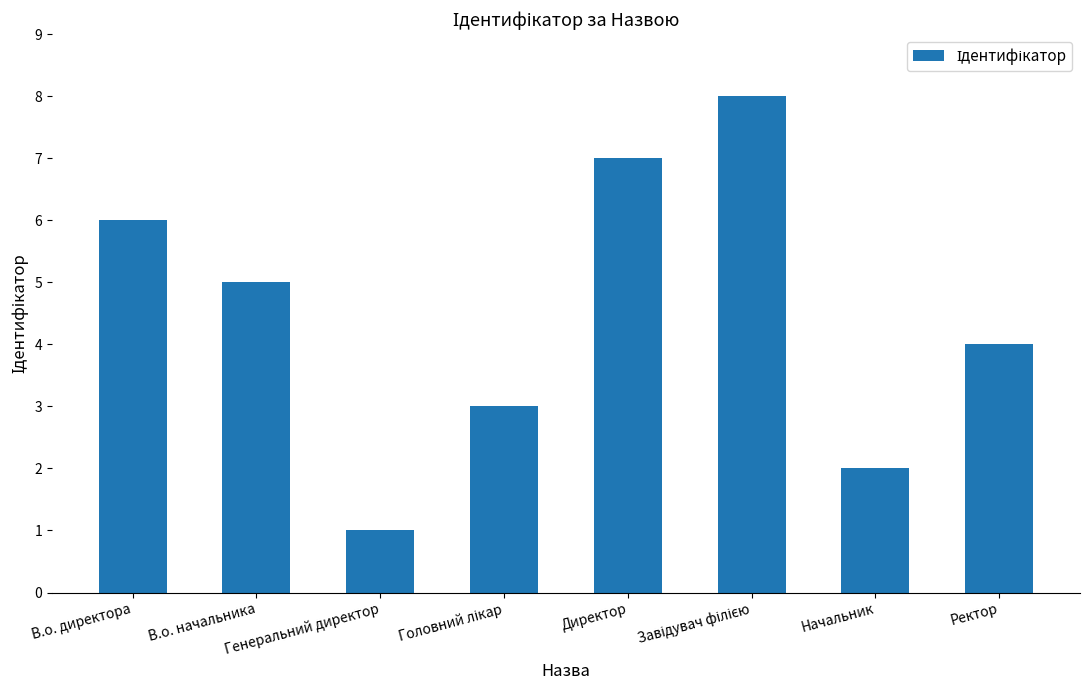

What position from the left is Ректор?

8